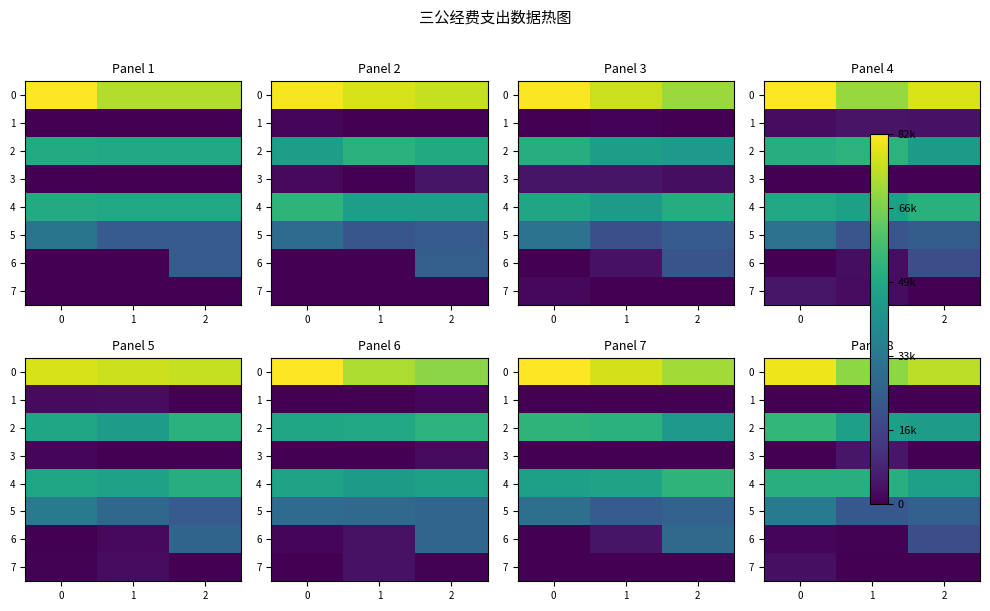

The value of 4 at 1 is 90019.3. True or false?

False